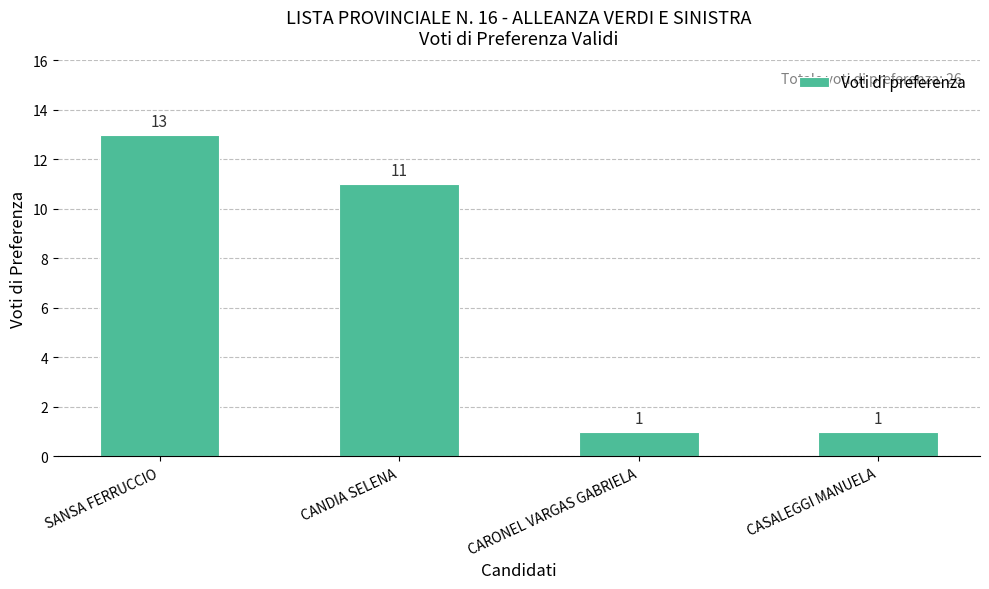

Reading right to left, extract all data points from this chart.

1	1	11	13